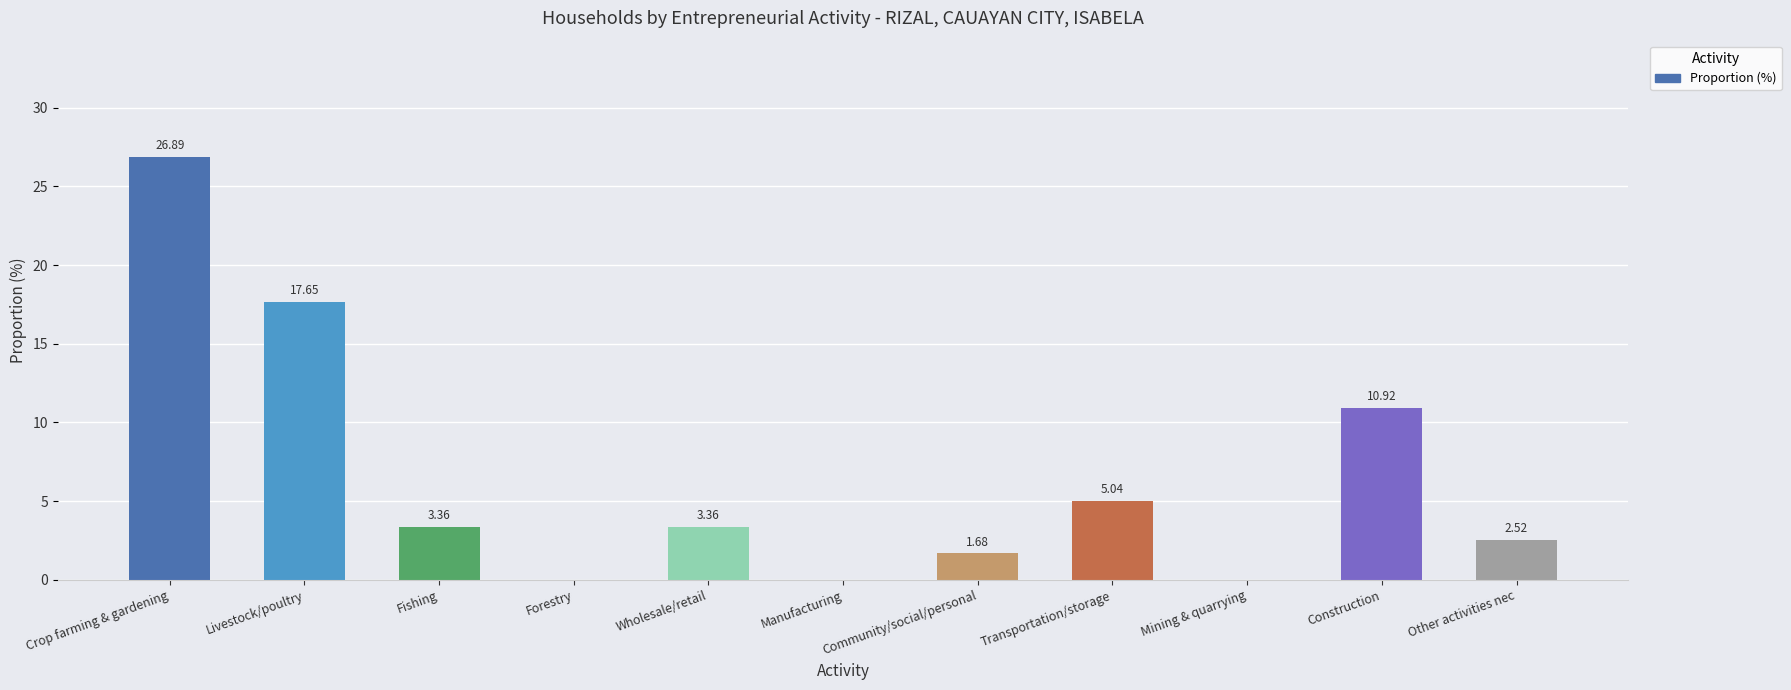

Which label corresponds to the largest value in the chart?

Crop farming & gardening